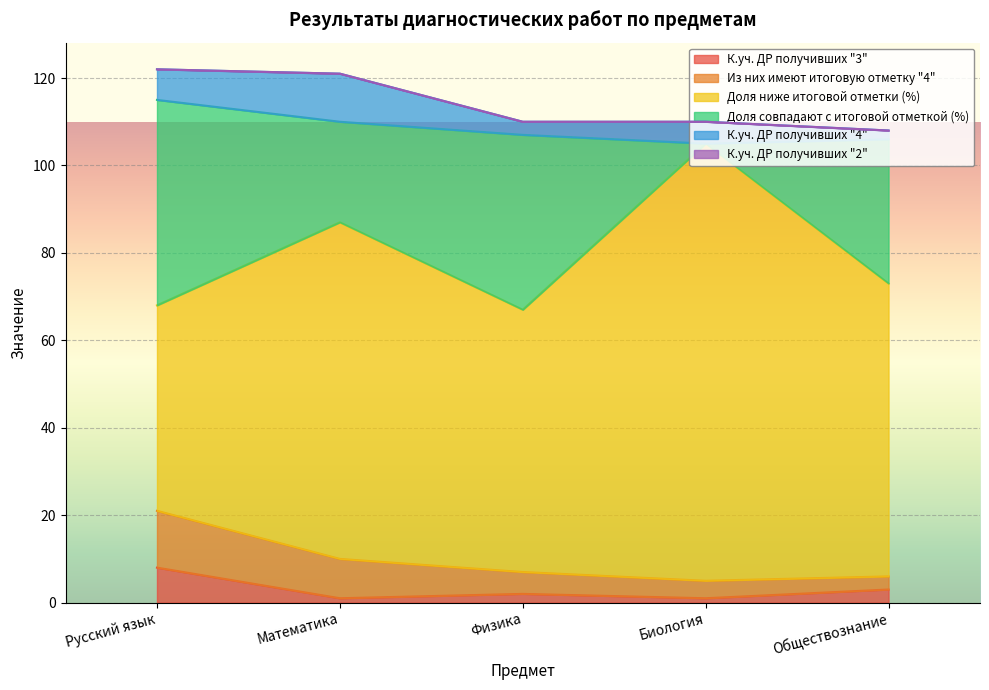

At which category is the sum across all series the highest?

Русский язык